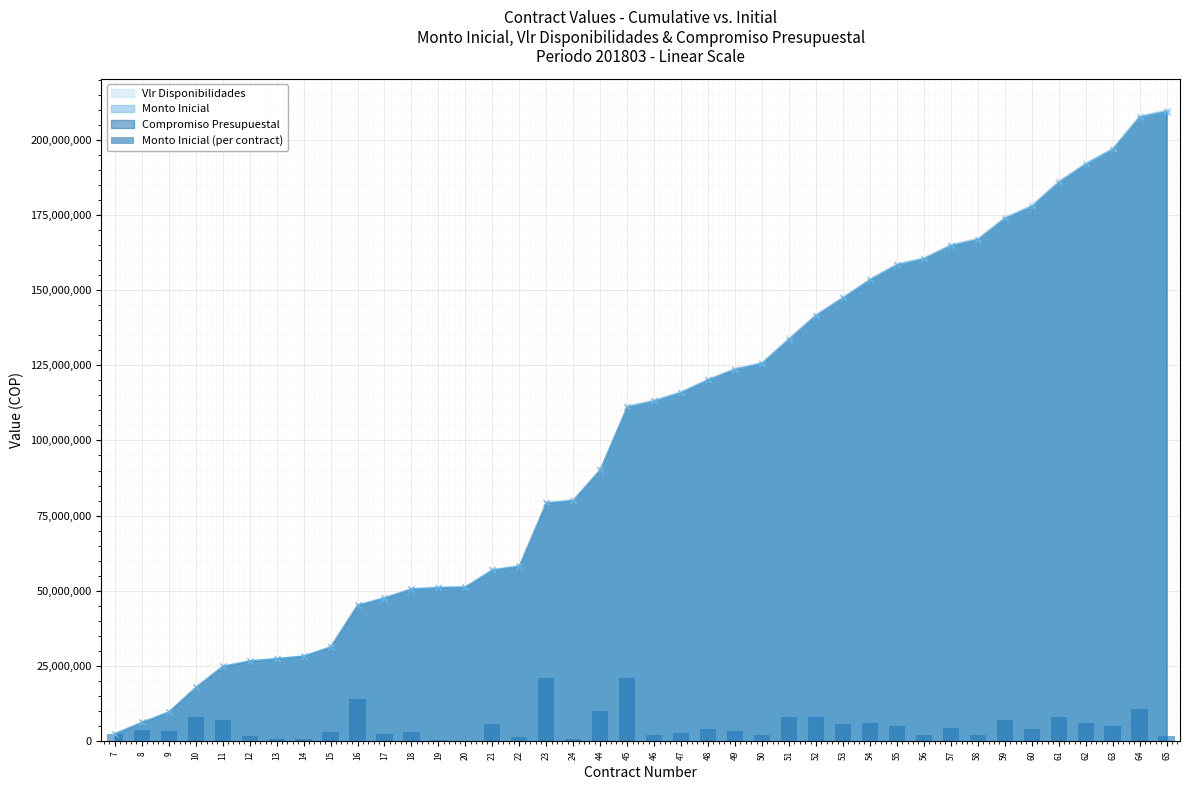

The value of Vlr Disponibilidades at 24 is 80240241. True or false?

True